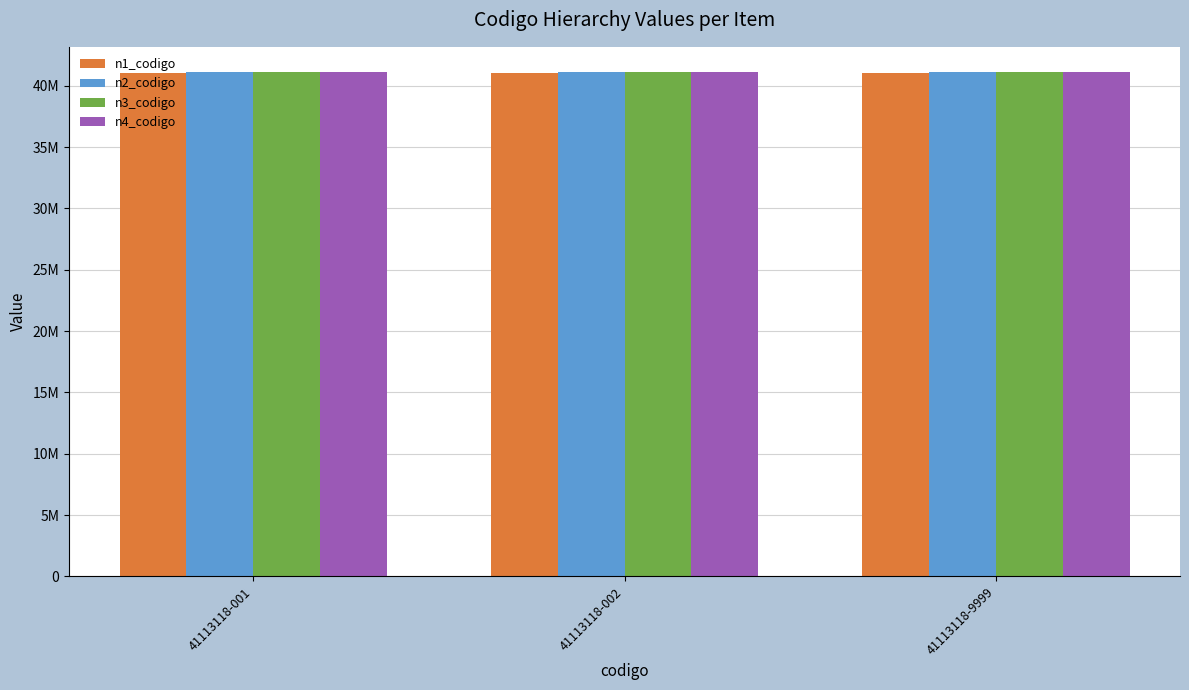

Which series has the largest total across all categories?

n4_codigo